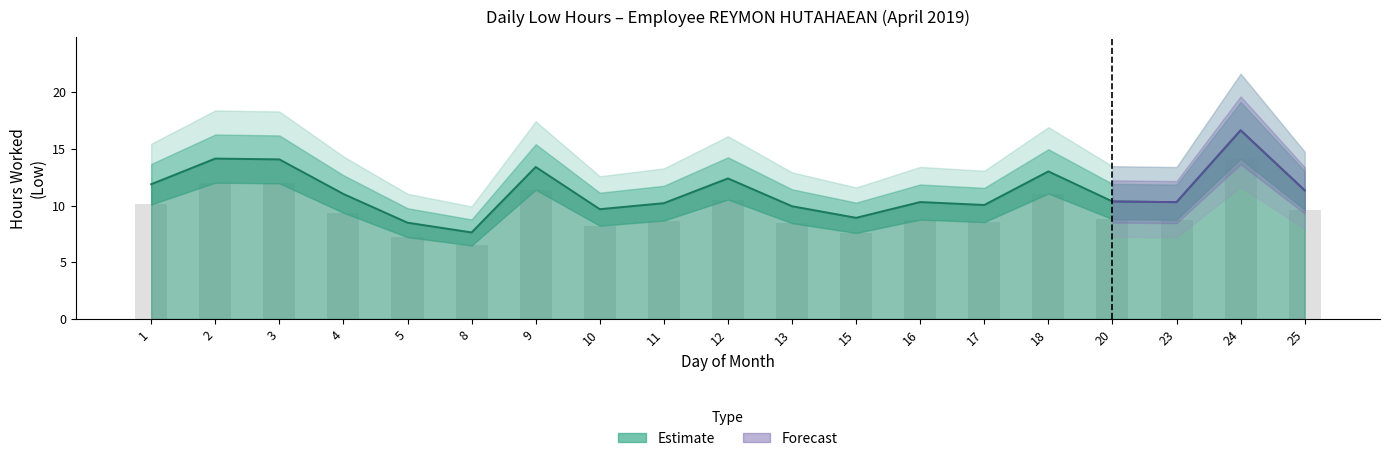

Approximately how many times larger is the value at 11 compared to 16?

1.0